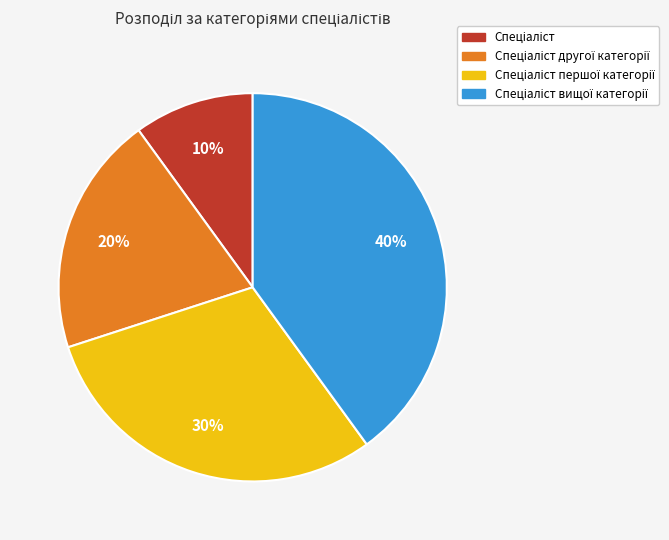

To the nearest percent, what is the average slice percentage?

25%